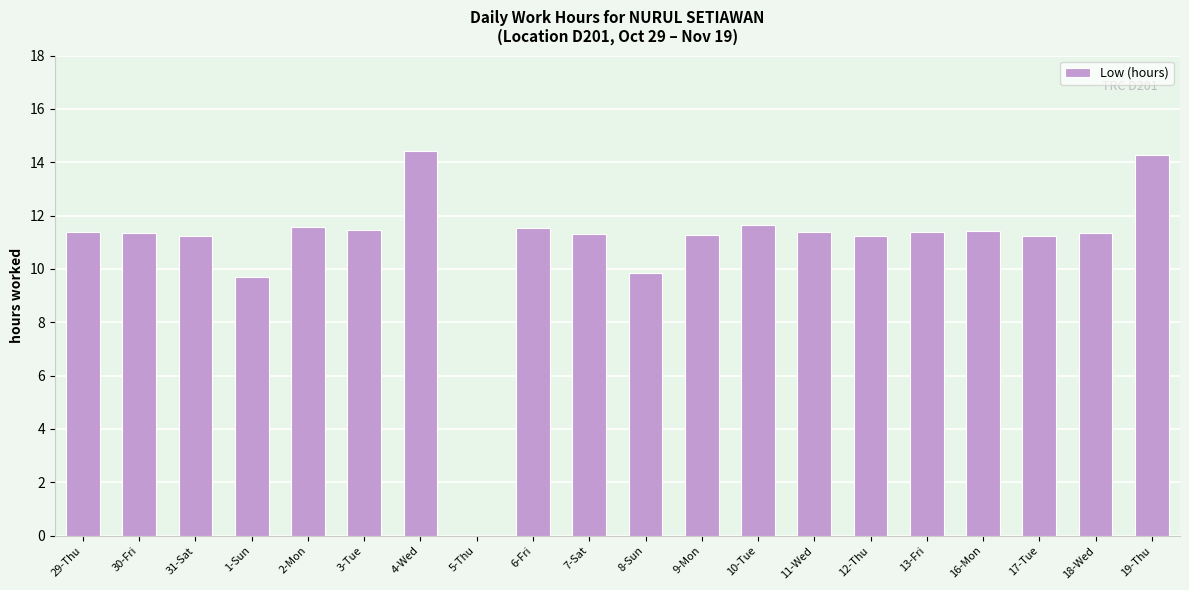

True or false: the data shows 17.1 at 7-Sat.

False